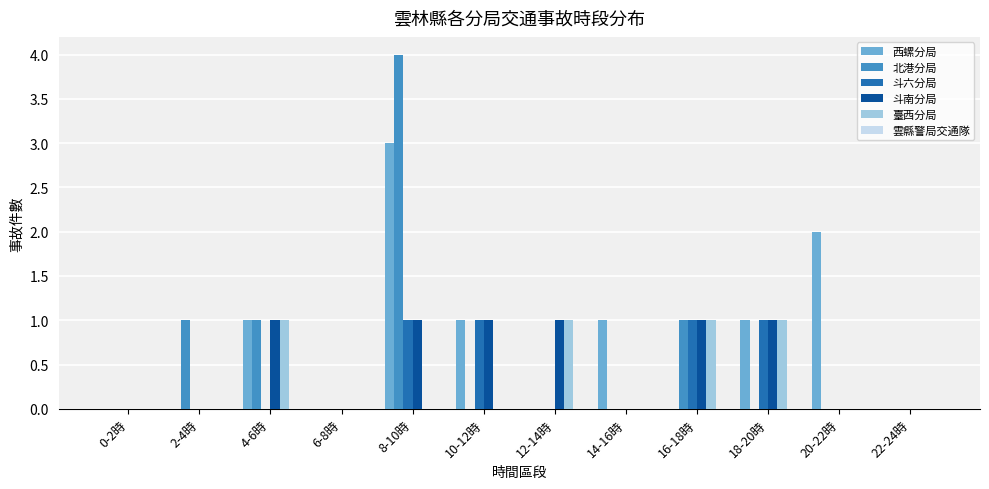

How many groups of bars are there?

12